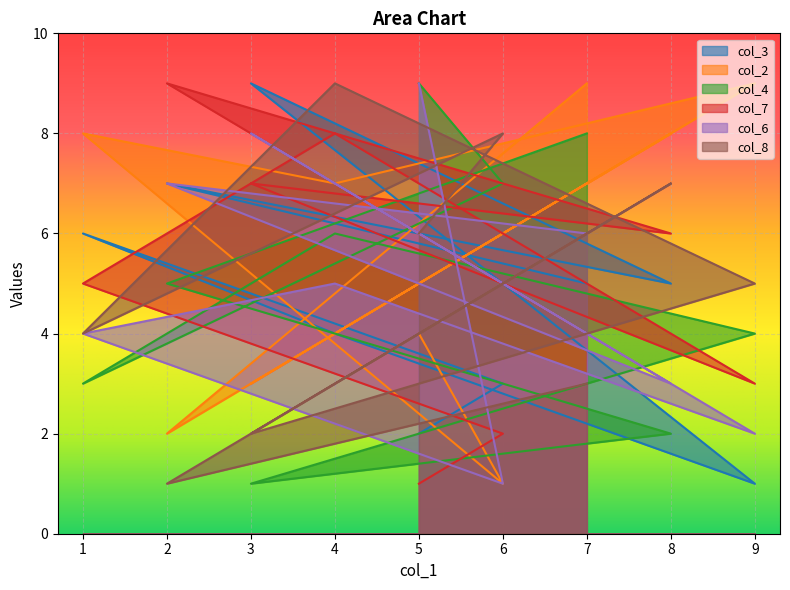

Which series changed the most between 7 and 3?

col_4